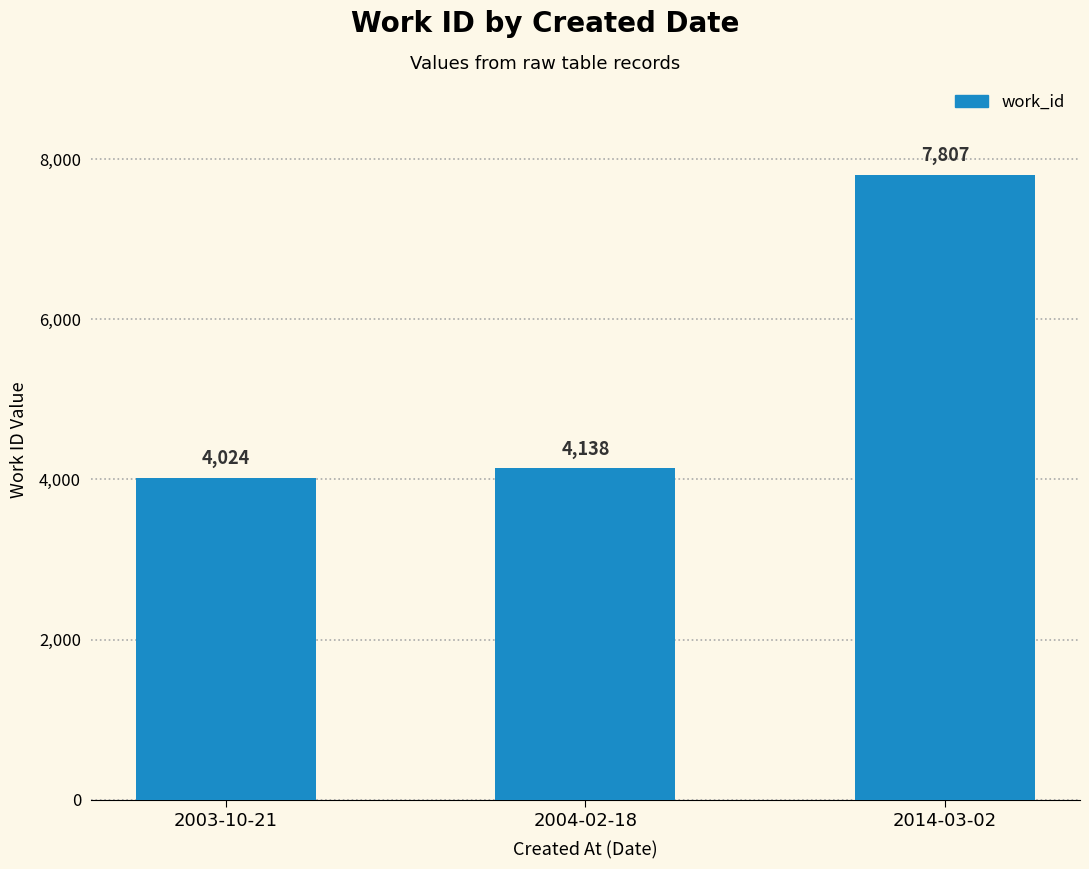

Reading left to right, what are all the values shown in this chart?

4024	4138	7807